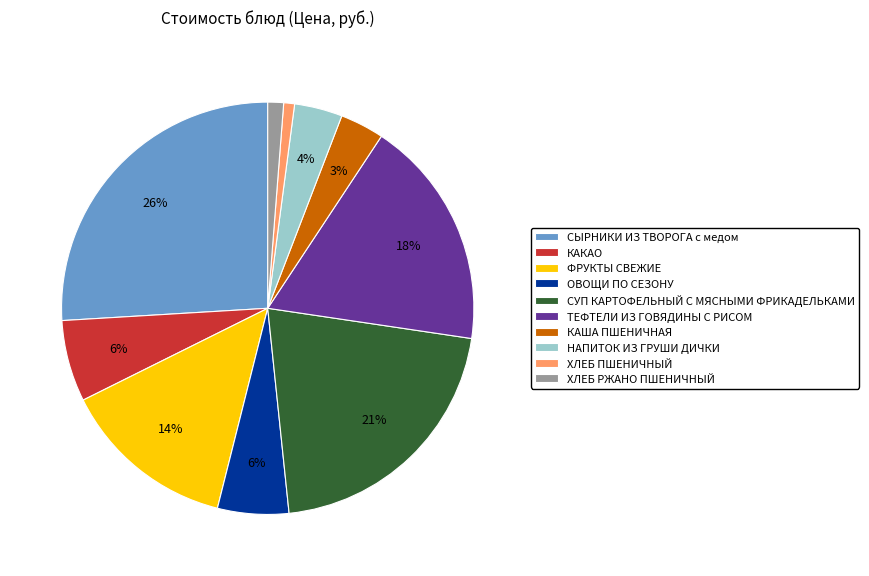

Do ОВОЩИ ПО СЕЗОНУ and СЫРНИКИ ИЗ ТВОРОГА с медом together represent more than half of the pie?

No